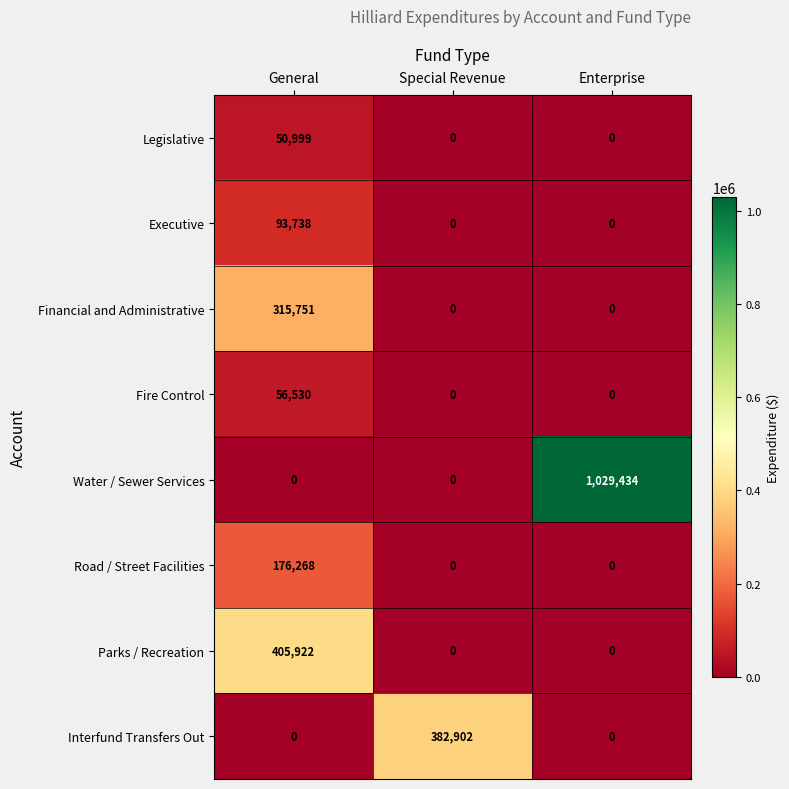

Rank the series by their maximum value, from highest to lowest.

Water / Sewer Services, Parks / Recreation, Interfund Transfers Out, Financial and Administrative, Road / Street Facilities, Executive, Fire Control, Legislative